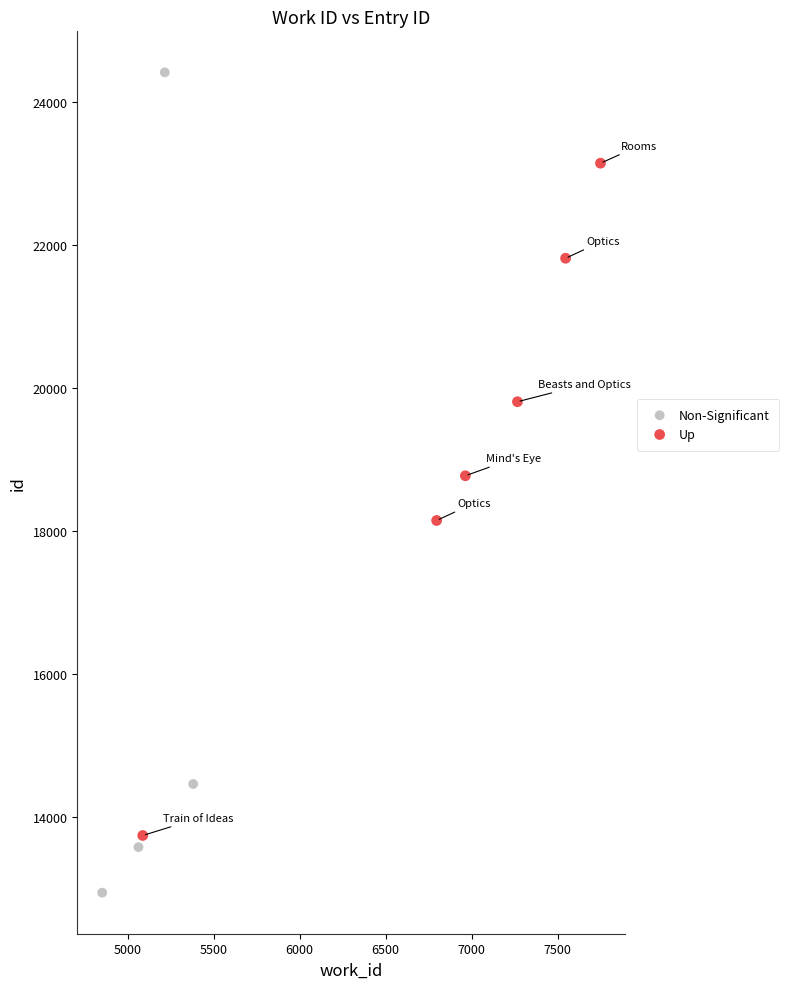

Which series contains the highest Y value?

Non-Significant